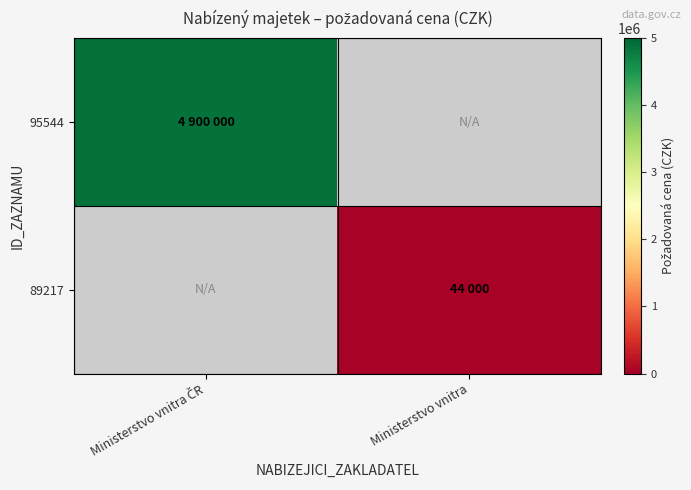

True or false: 89217 has a value of 44000.0 at Ministerstvo vnitra.

True